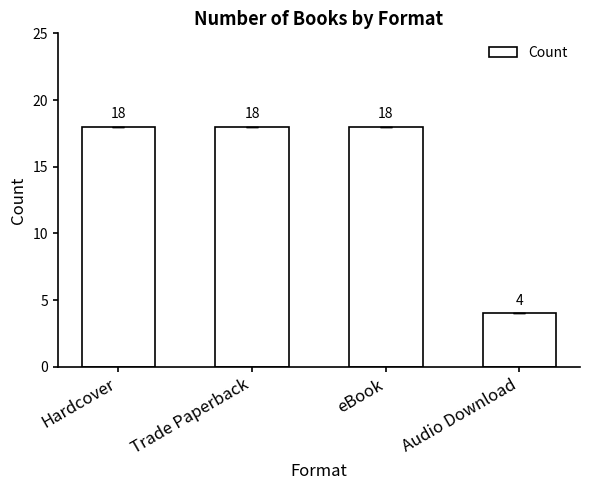

What is the smallest value displayed?

4